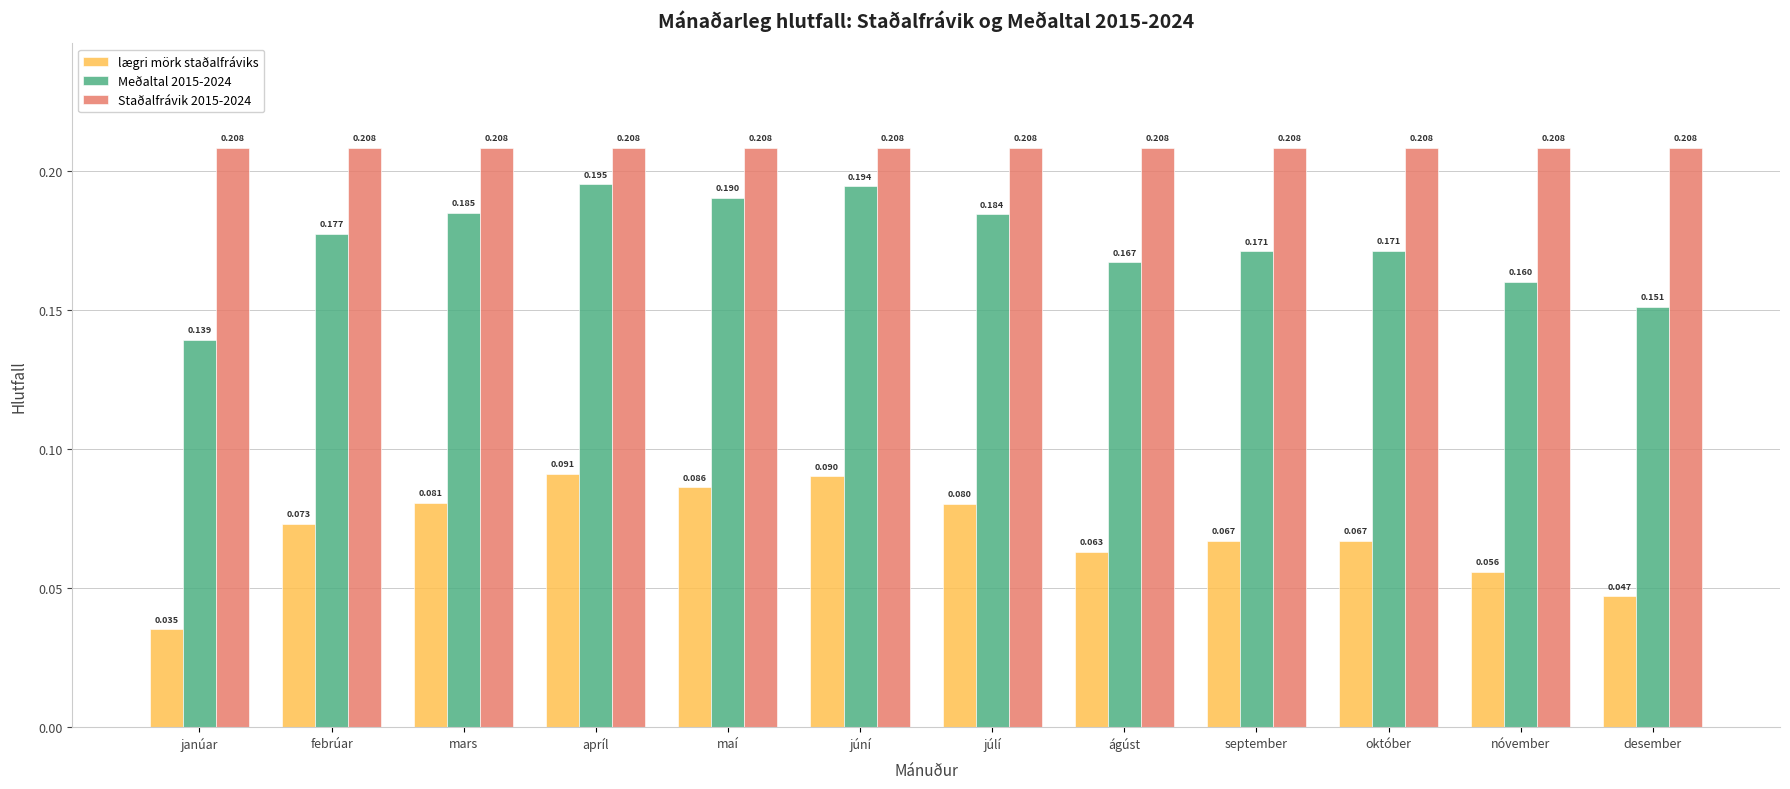

At which category is the sum across all series the highest?

apríl